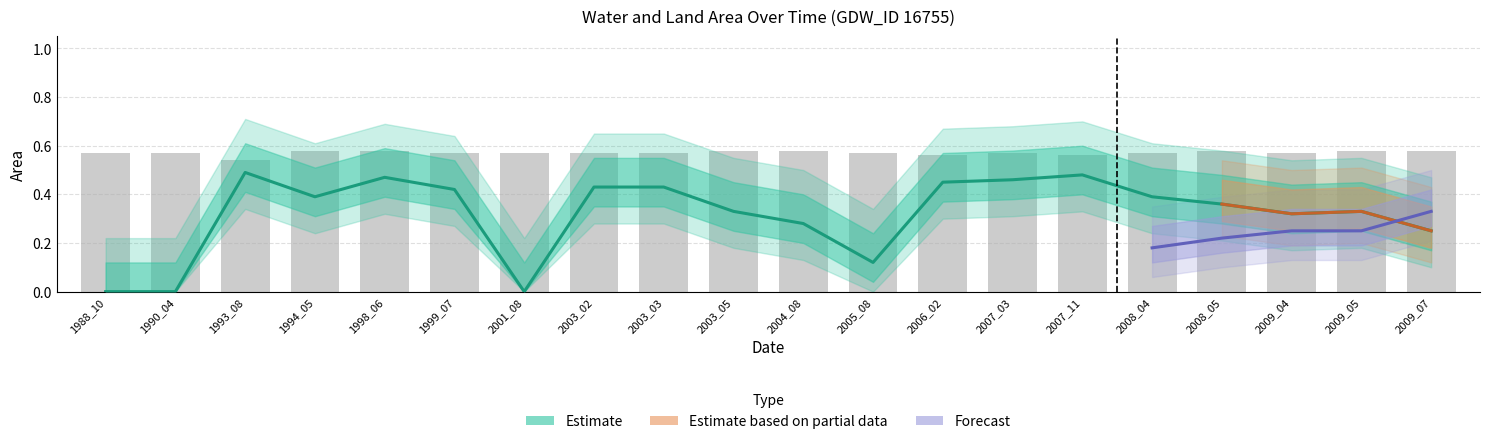

What is the approximate value of origWaterArea at 1994_05?

0.4